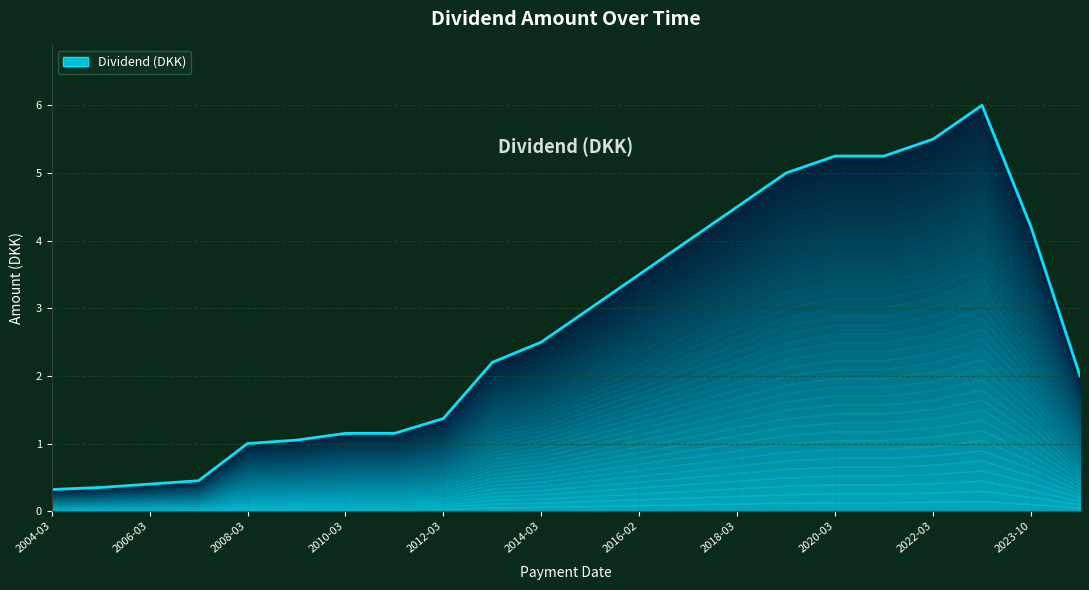

What is the label of the 20th point from the left?

2023-03-07